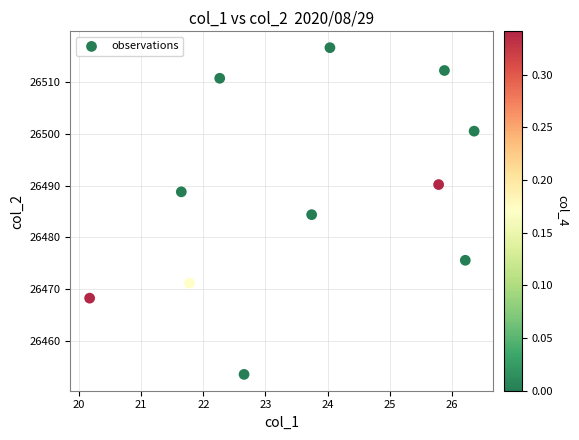

What is the average X value?

23.7